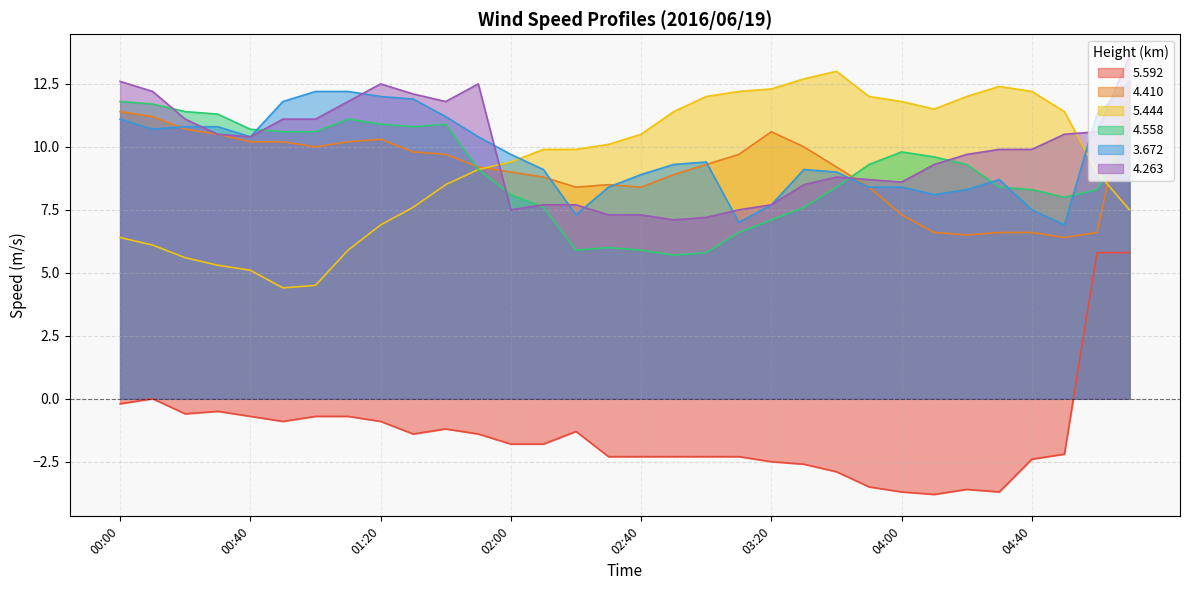

Which series has the widest spread of values?

5.592